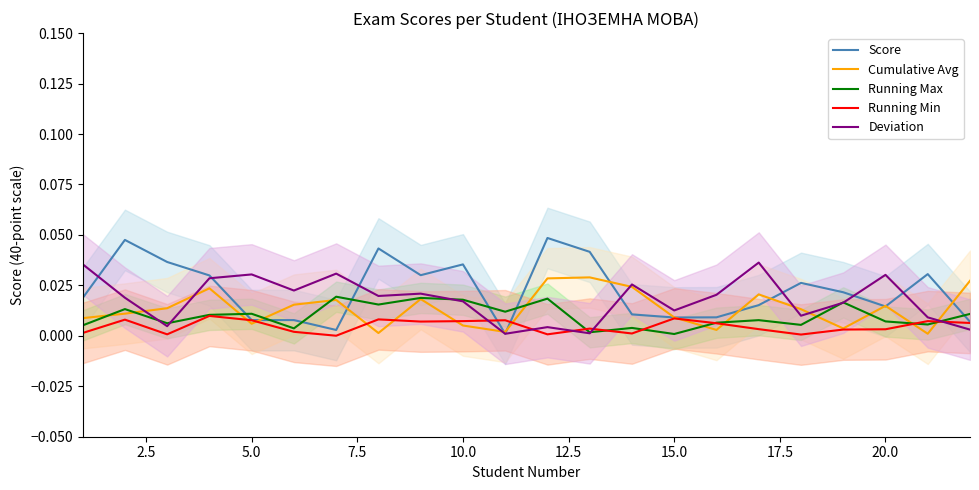

Does the chart have visible grid lines?

No